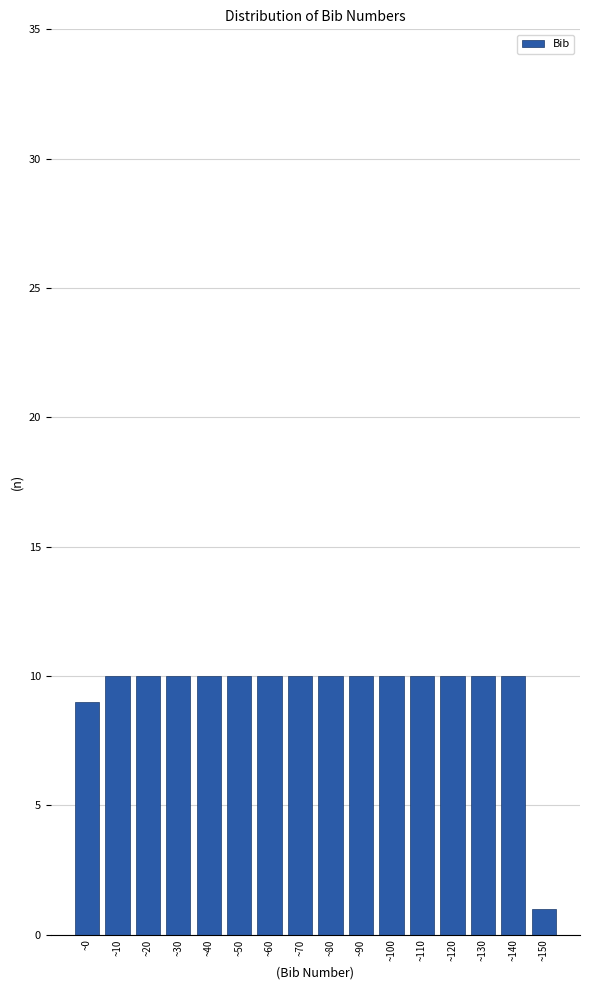

Reading left to right, extract all data points from this chart.

9	10	10	10	10	10	10	10	10	10	10	10	10	10	10	1